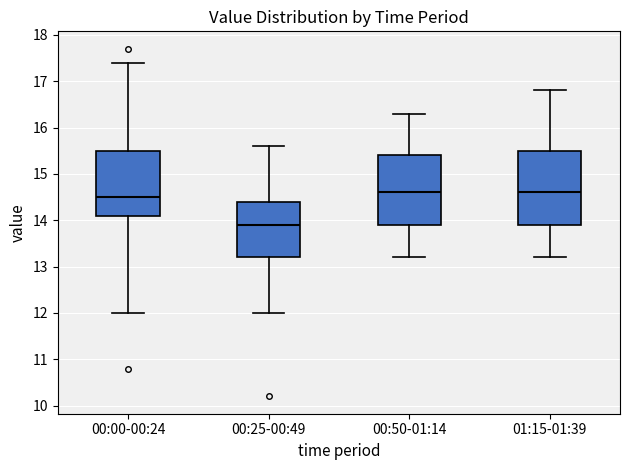

Where is the lower edge of the box for 00:50-01:14 on the y-axis? The values are not printed on the chart, so give them approximately, as read against the axis.

13.9